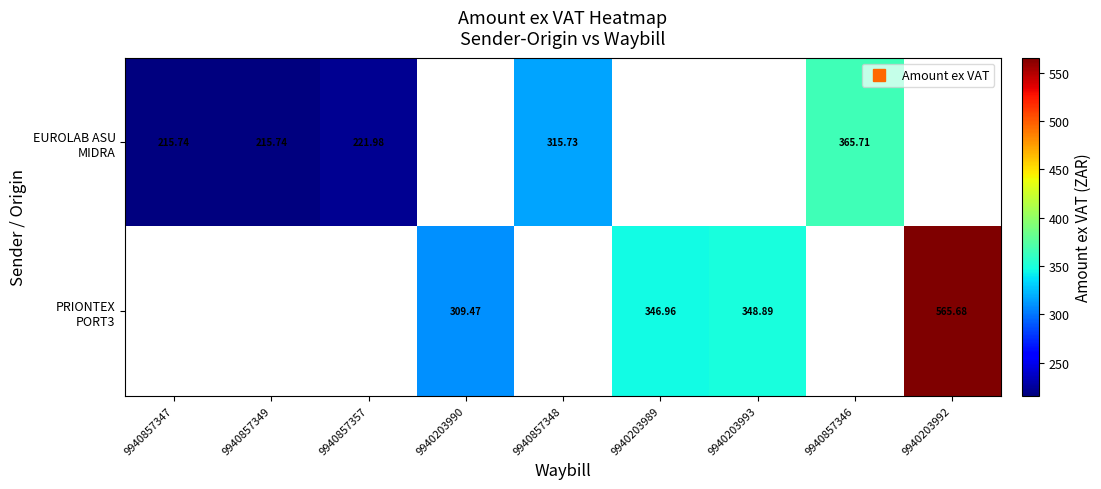

At which label is EUROLAB ASU MIDRA closest to 182?

9940857347